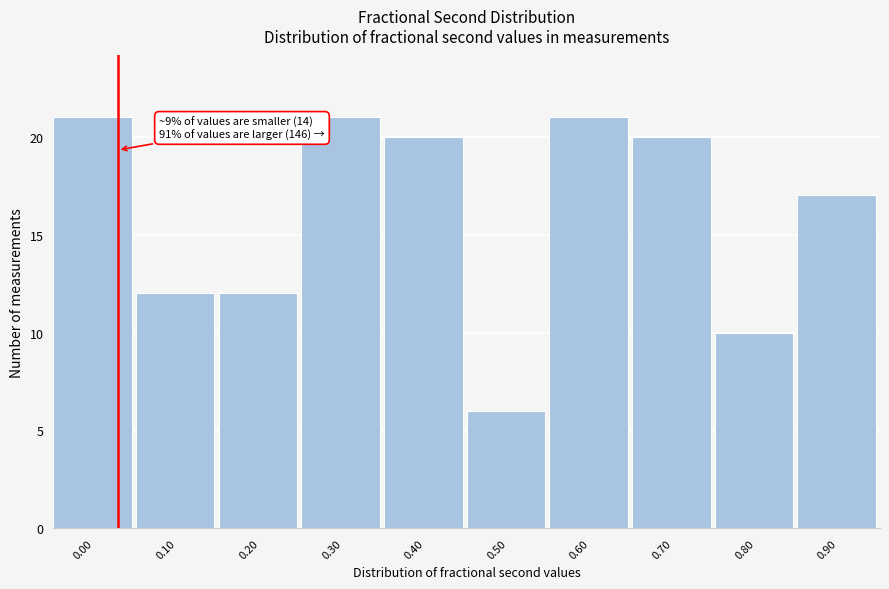

Reading right to left, extract all data points from this chart.

0.90=17	0.80=10	0.70=20	0.60=21	0.50=6	0.40=20	0.30=21	0.20=12	0.10=12	0.00=21